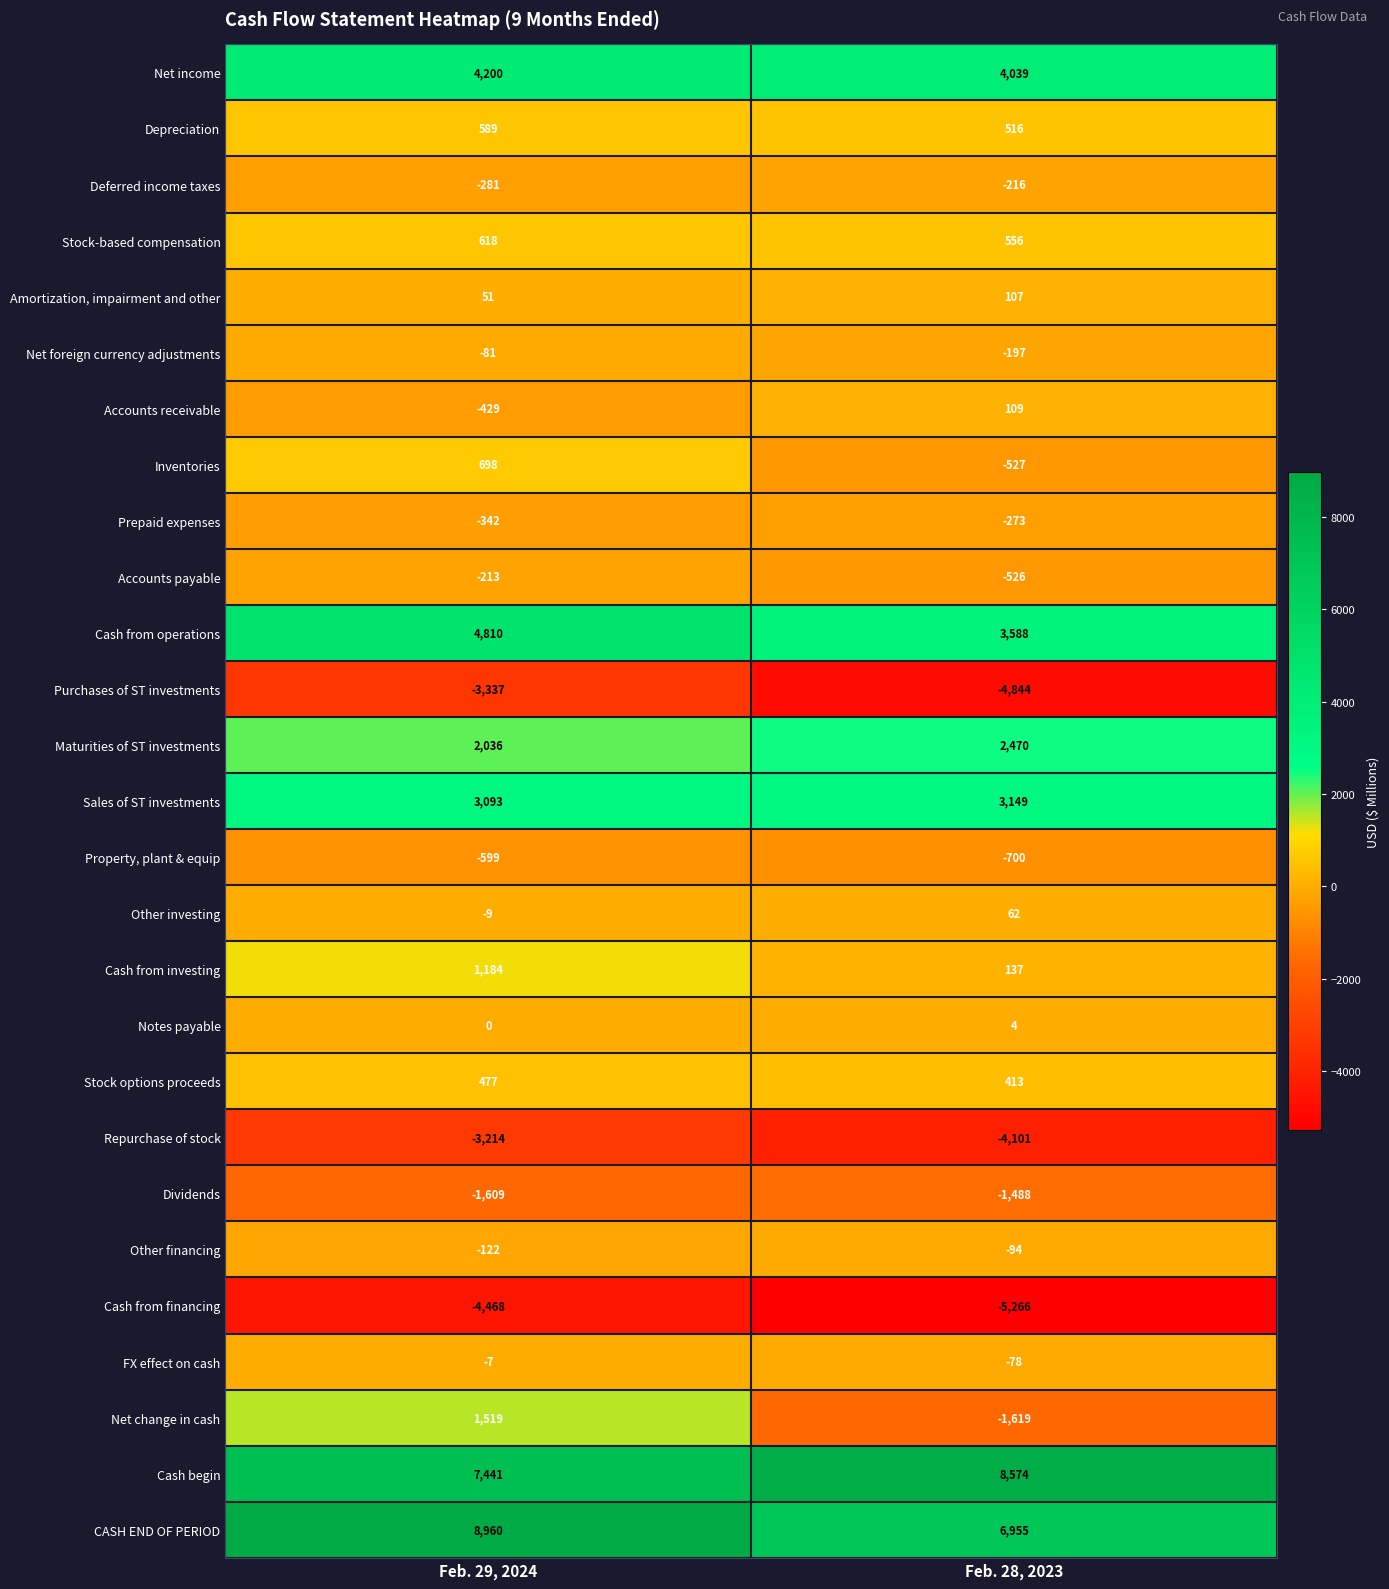

Where is Other investing nearest to the value 26?

Feb. 29, 2024